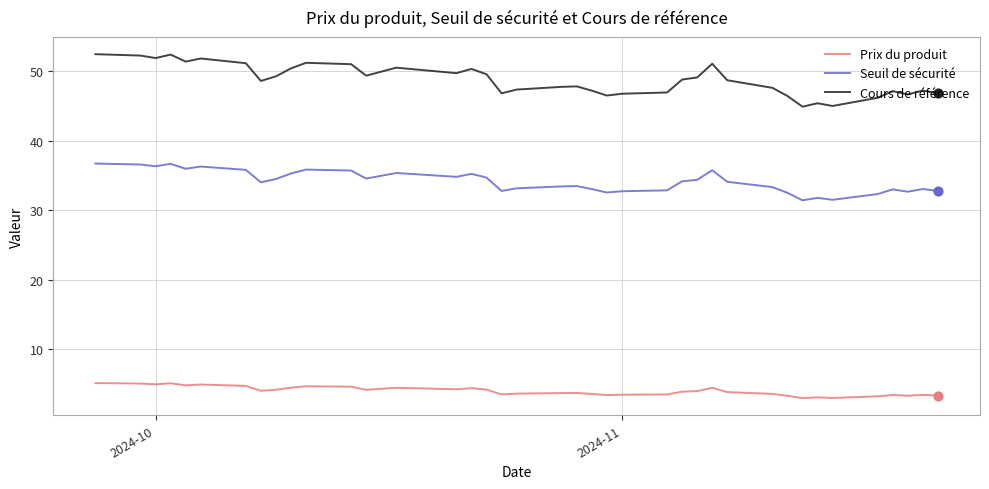

Which series has the widest spread of values?

Cours de référence